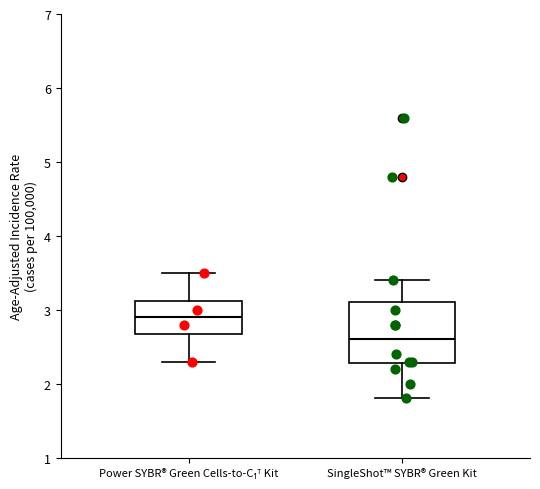

Which box's median line is the lowest?

SingleShot™ SYBR® Green Kit